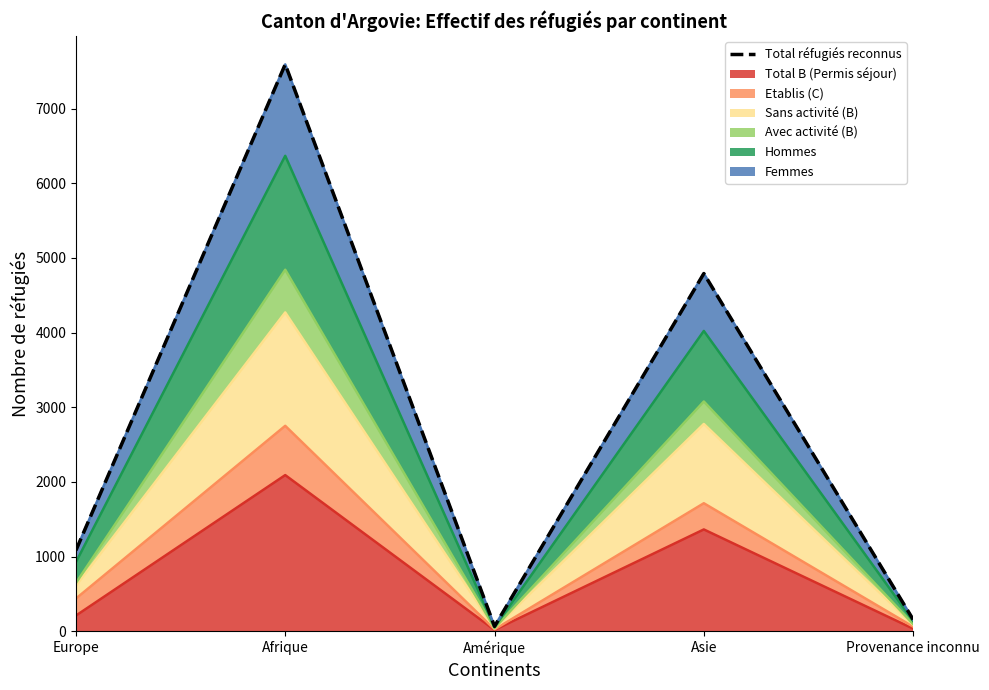

Does the chart have visible grid lines?

No